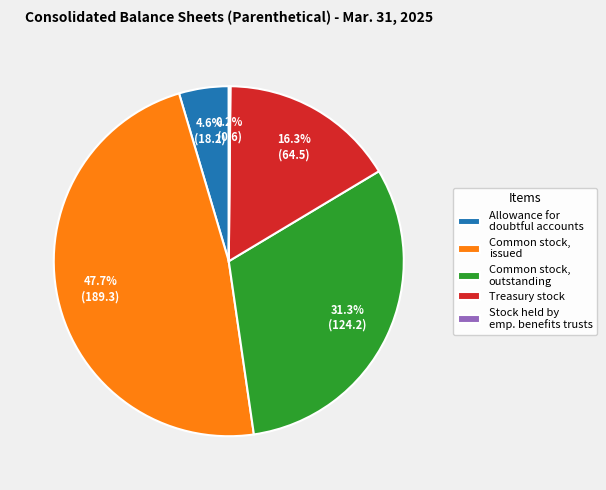

Approximately how many times larger is the value at Treasury stock compared to Common stock, outstanding?

0.5